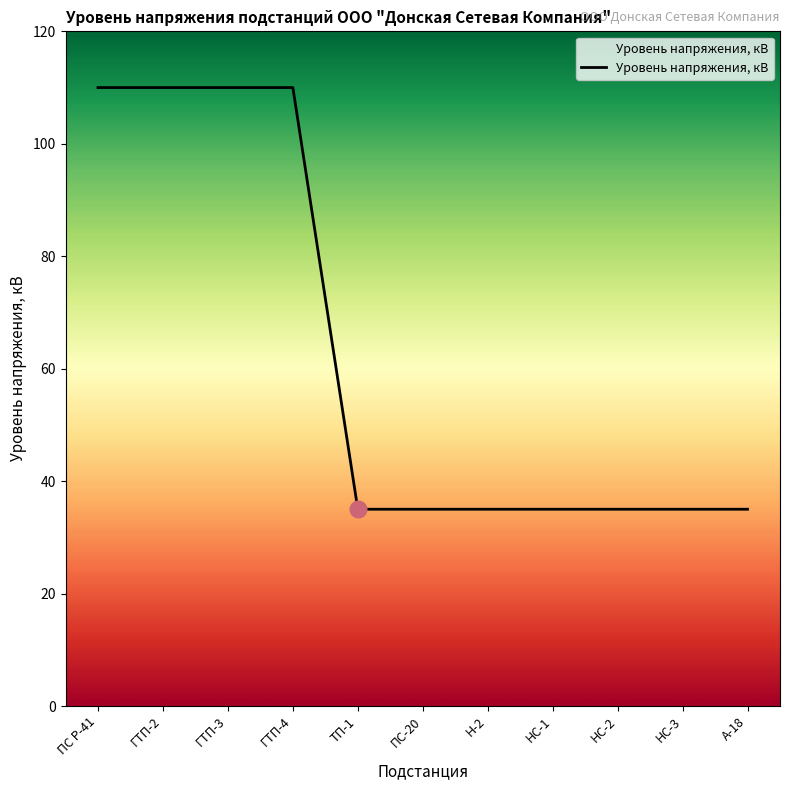

Approximately how many times larger is the value at ПС-20 compared to ГТП-4?

0.3